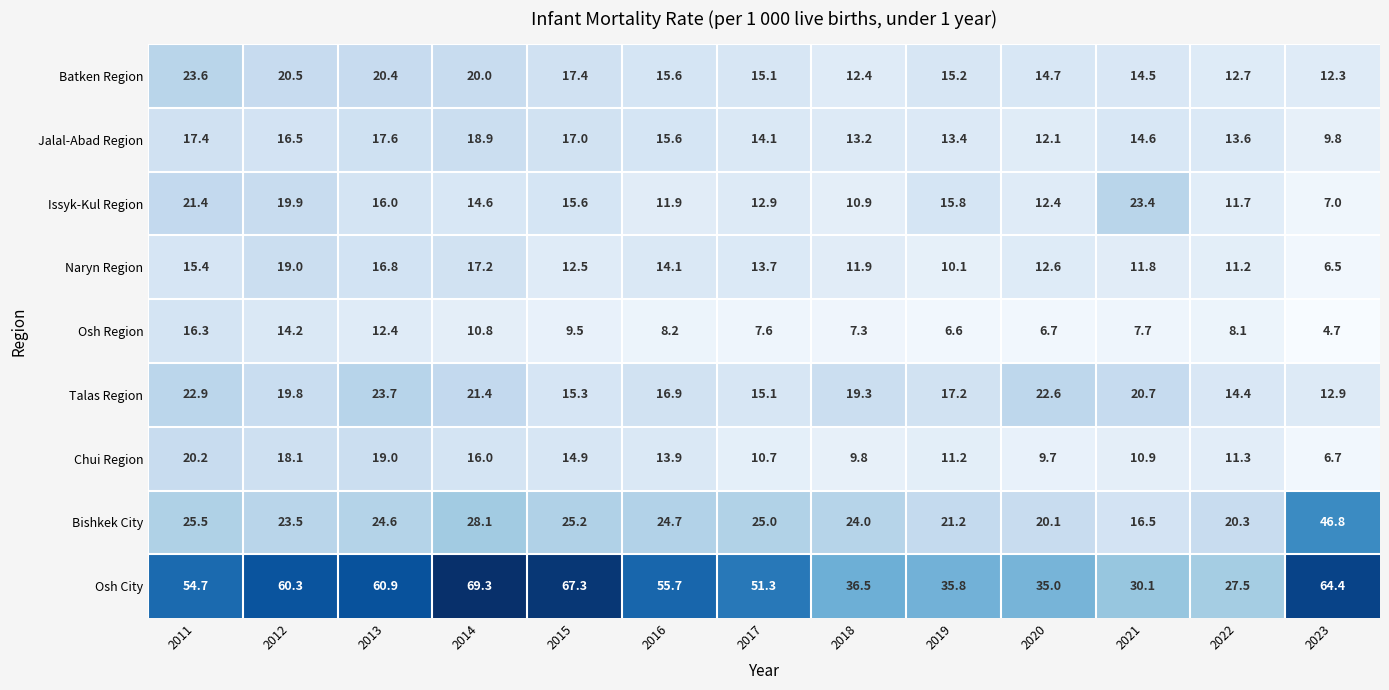

True or false: Chui Region has a value of 4.3 at 2023.

False